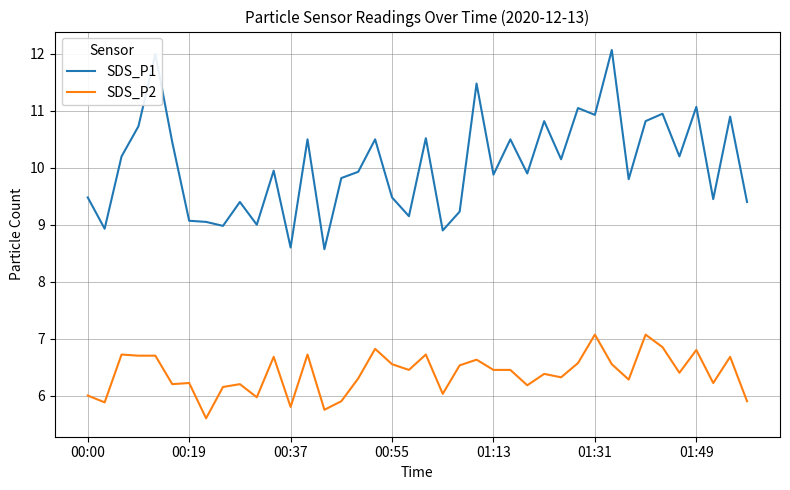

Which series has the widest spread of values?

SDS_P1